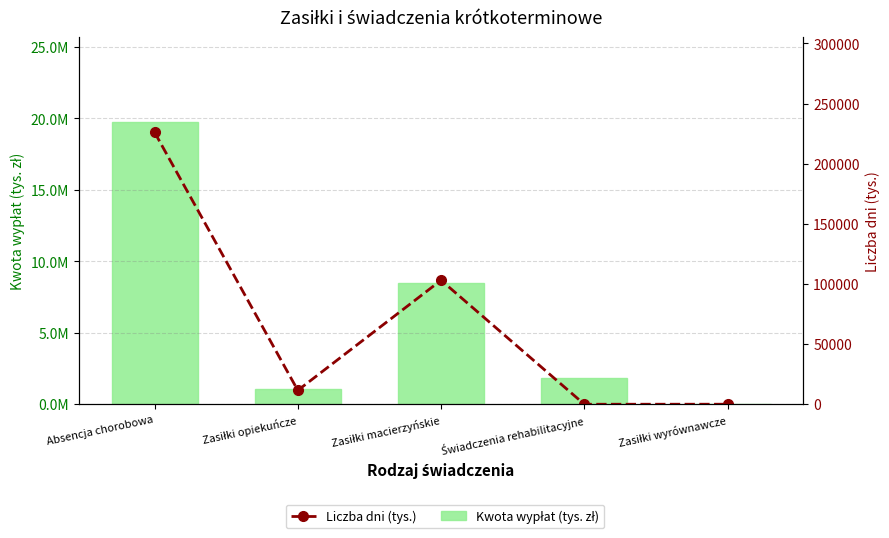

What are all the series names shown in the legend?

Kwota wypłat (tys. zł), Liczba dni (tys.)